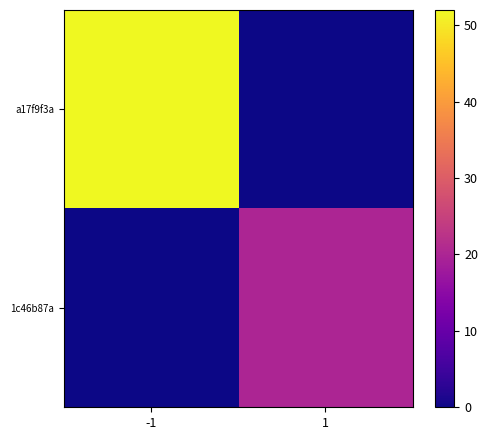

Which has a higher value, -1 or 1?

-1